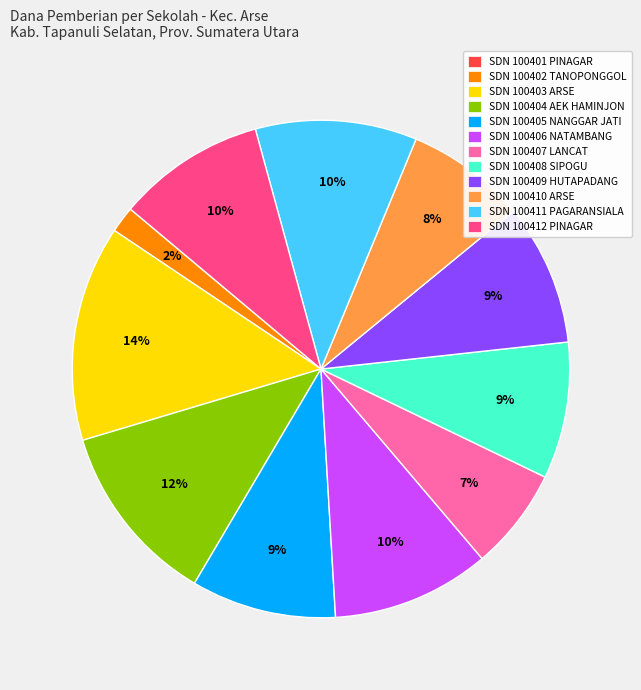

Between SDN 100407 LANCAT and SDN 100402 TANOPONGGOL, which is larger?

SDN 100407 LANCAT